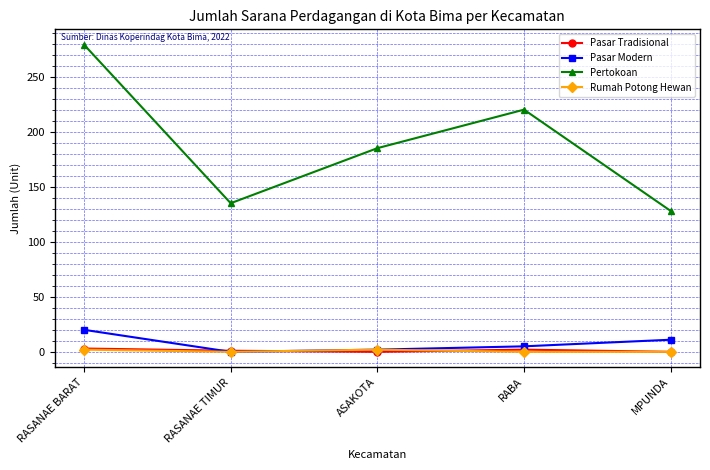

True or false: Pertokoan and Pasar Tradisional cross at least once.

False